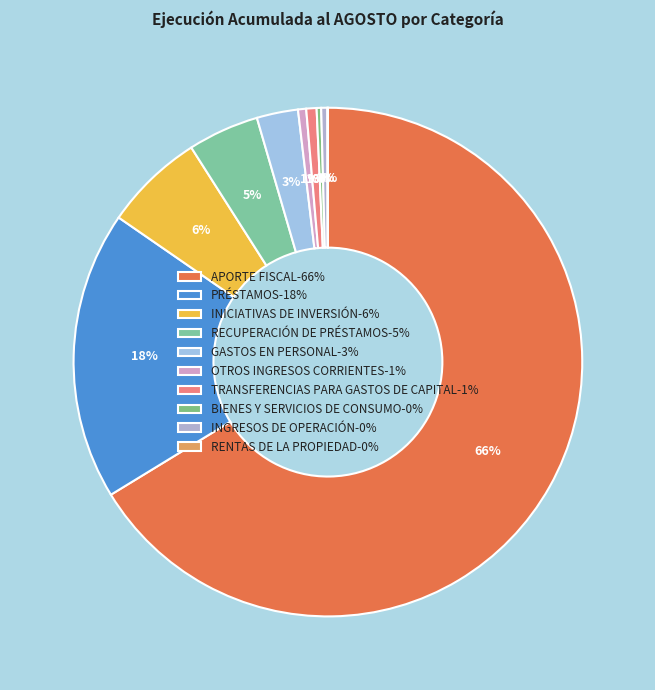

True or false: PRÉSTAMOS accounts for 18% of the total.

True